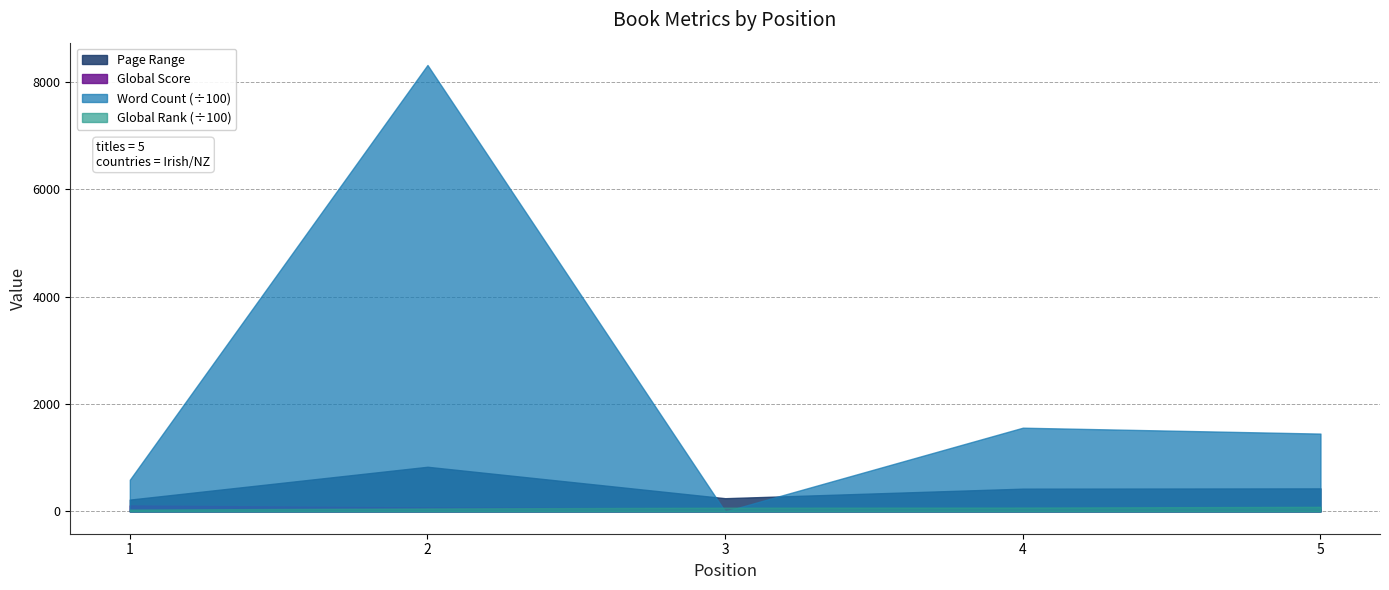

Which category has the lowest value across all series?

3